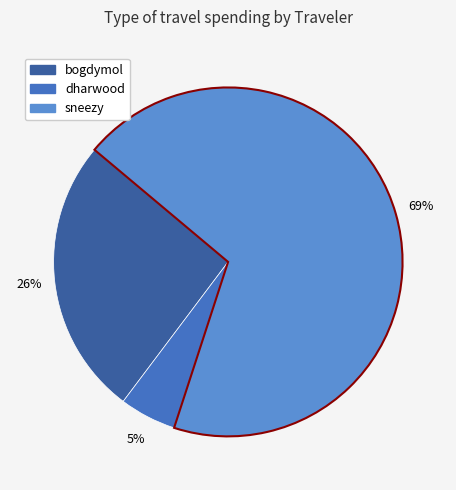

The sneezy slice represents 59% of the pie. True or false?

False